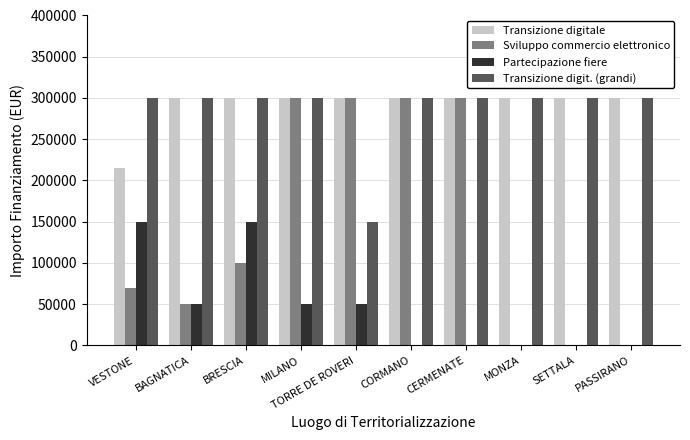

What is the approximate value of Transizione digit. (grandi) at VESTONE?

300000